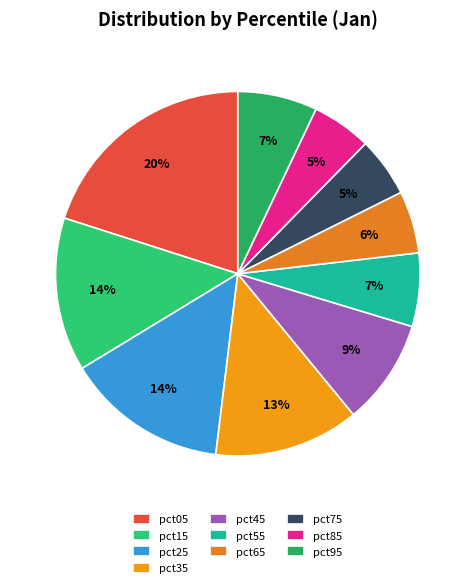

To the nearest percent, what is the average slice percentage?

10%